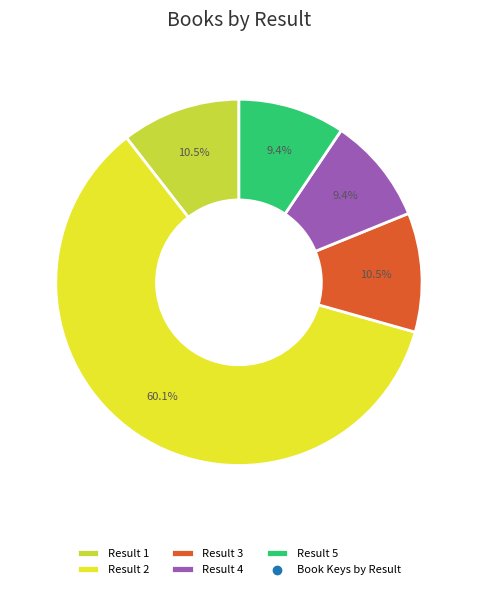

Is there a majority slice in this chart?

Yes